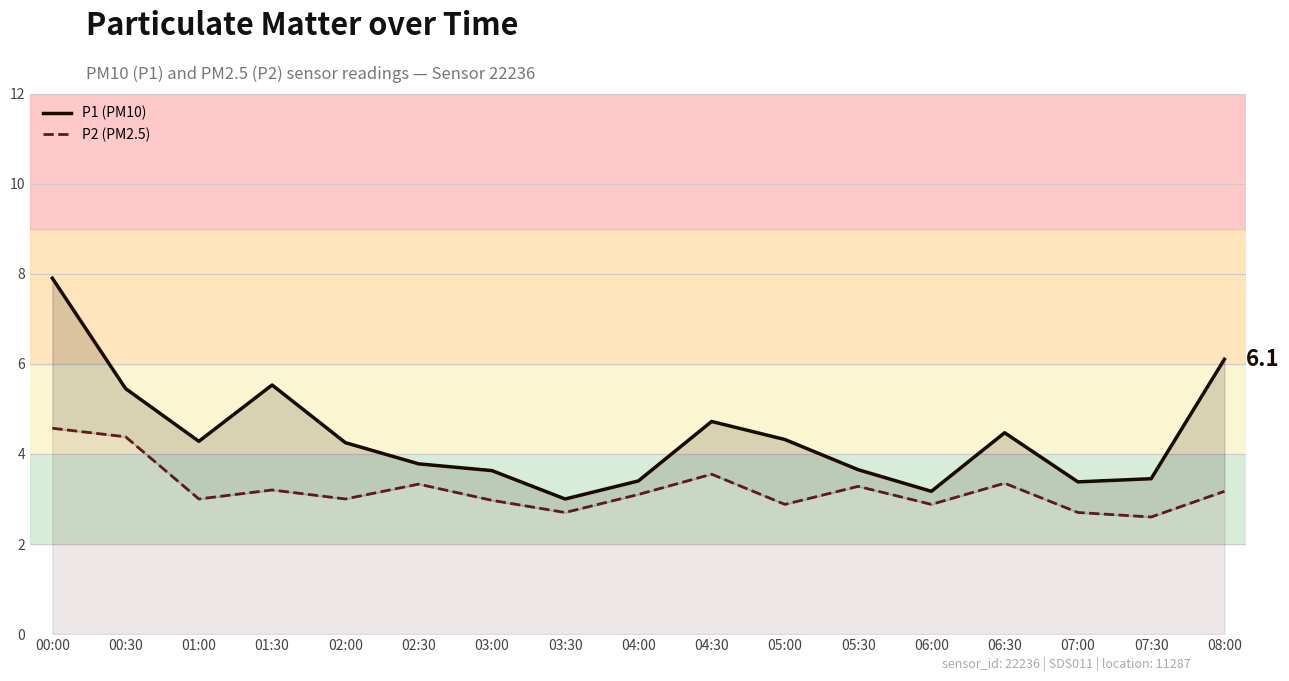

The value of P1 (PM10) at 03:30 is 3.0. True or false?

True